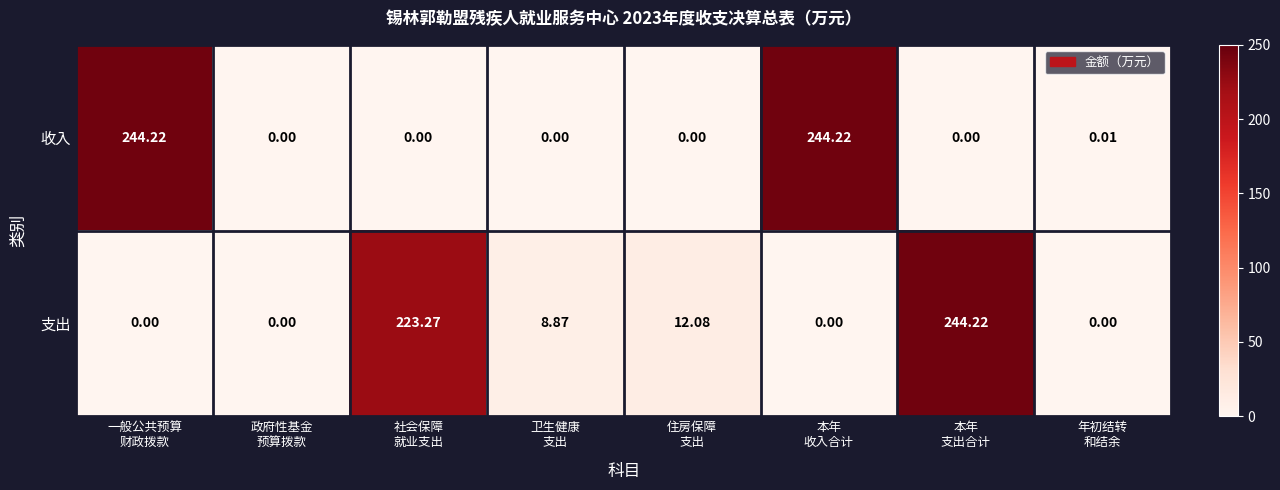

Rank the series by their average value, from highest to lowest.

收入, 支出